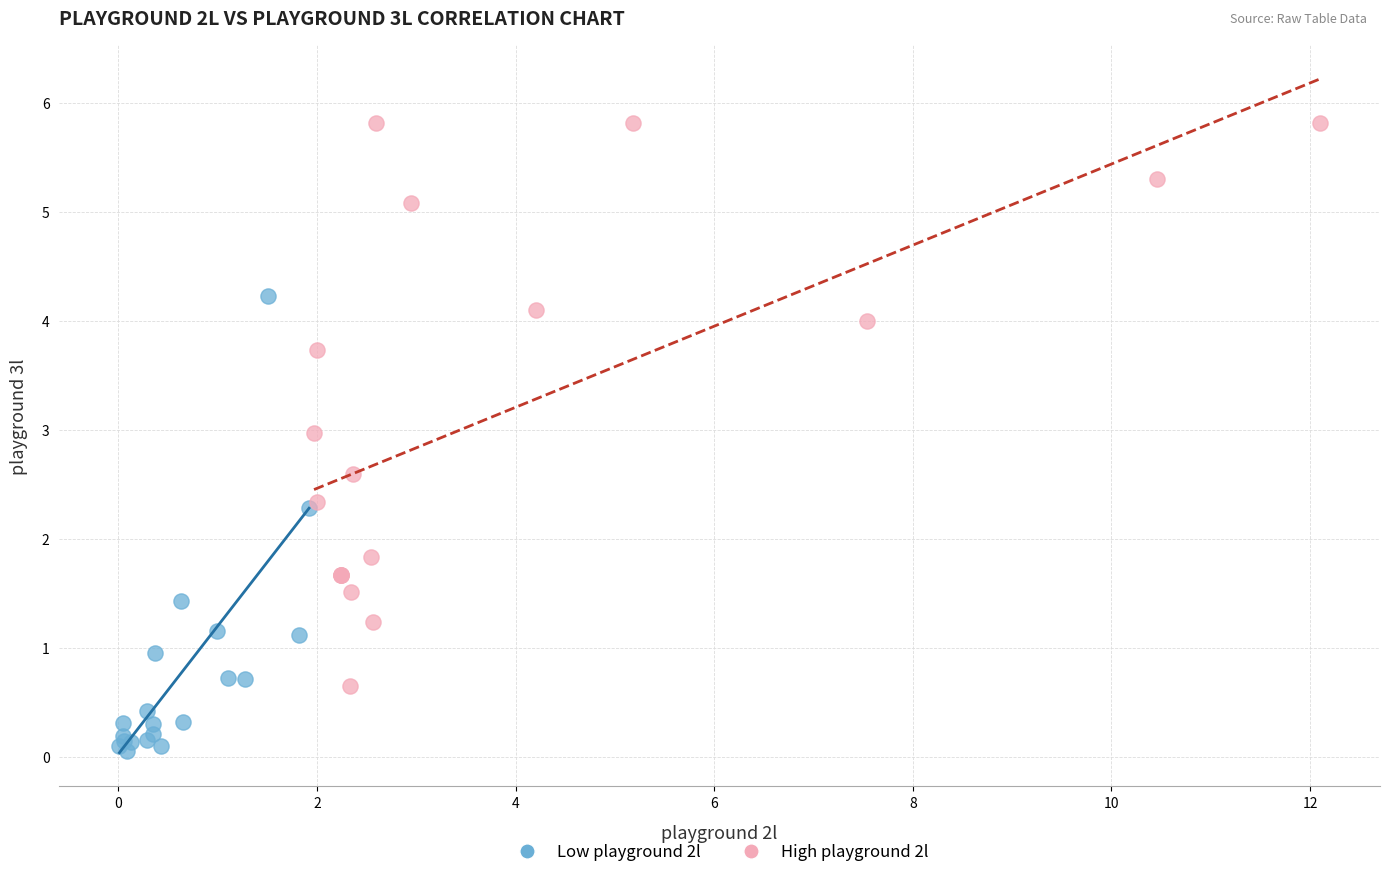

Which series reaches the minimum Y coordinate?

Low playground 2l